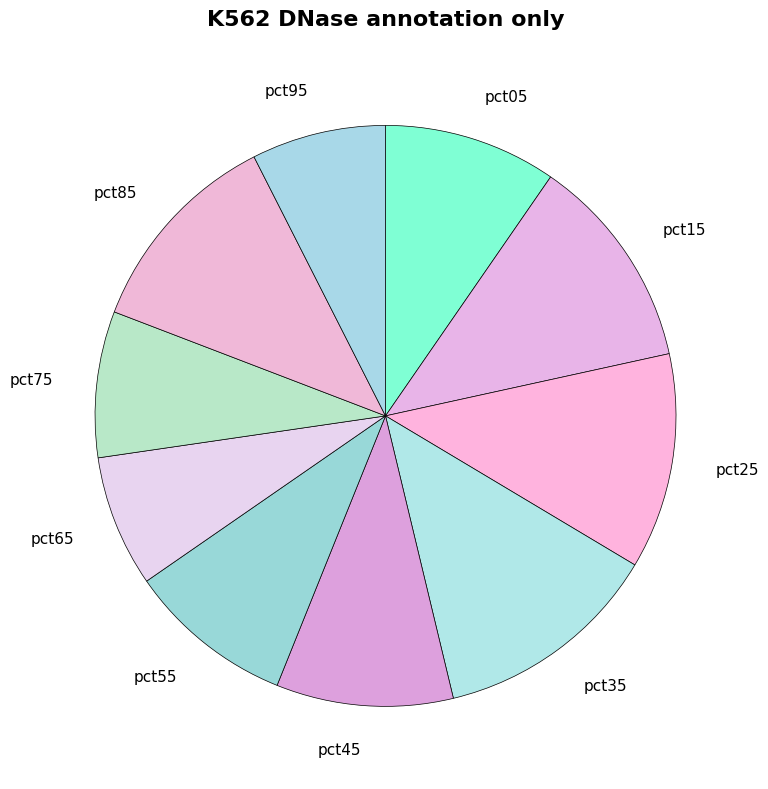

The pct85 slice represents 17% of the pie. True or false?

False